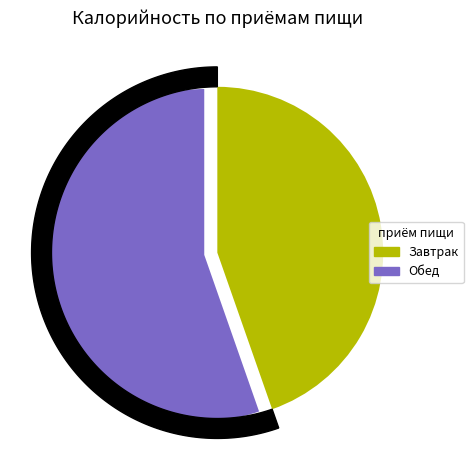

Which slice is the largest?

Обед